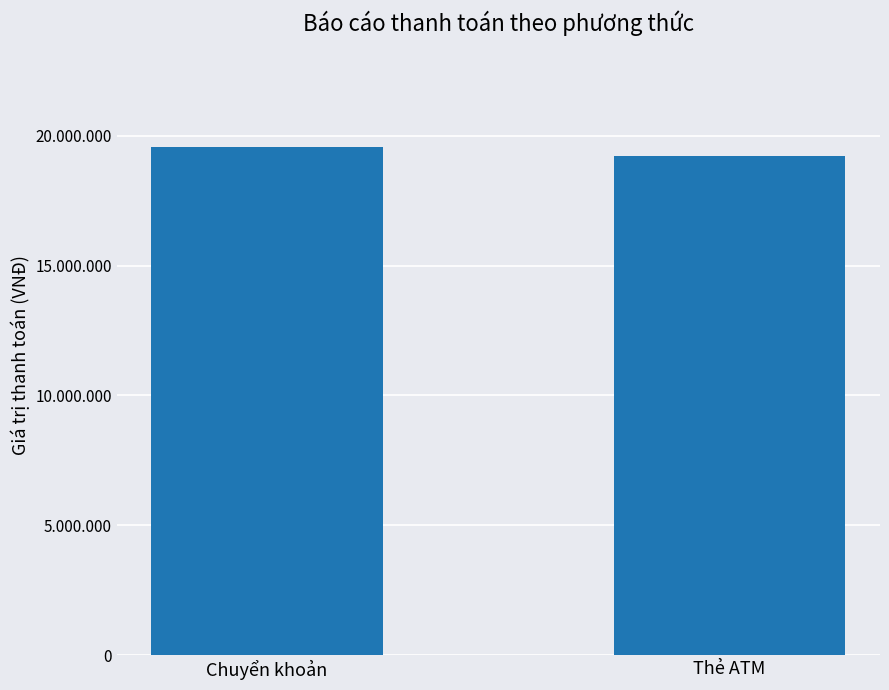

Rank the categories by value from lowest to highest.

Thẻ ATM, Chuyển khoản